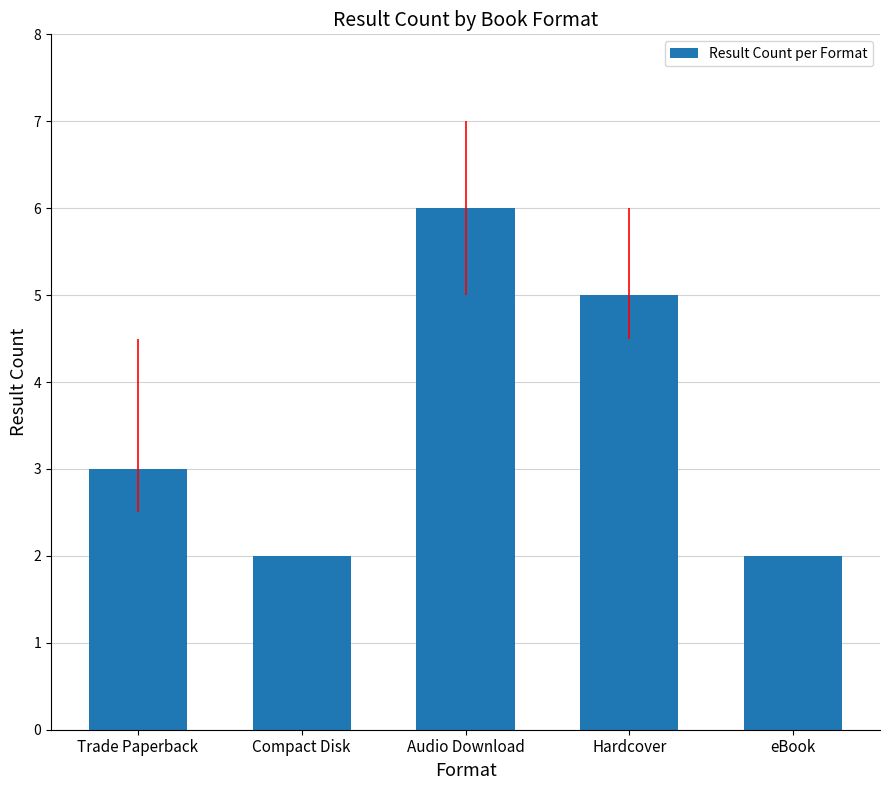

True or false: the data shows 2 at eBook.

True